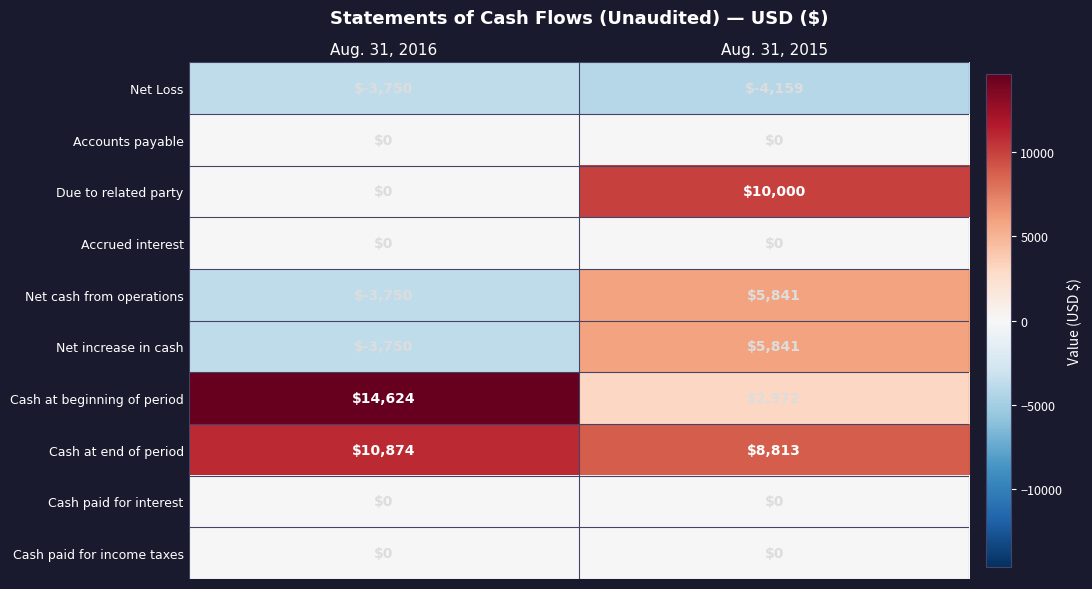

How many distinct data groups are displayed?

10